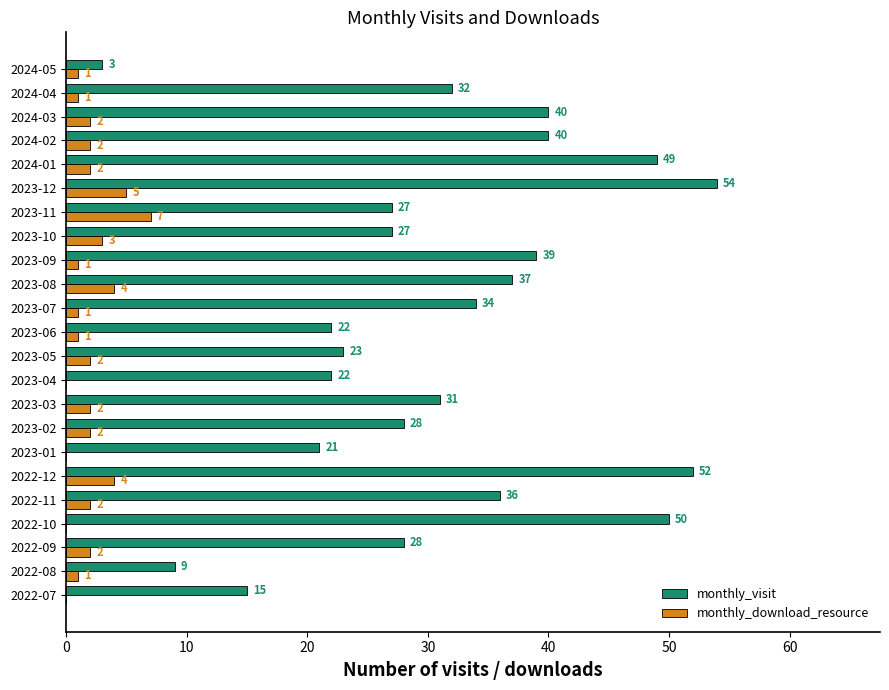

At which label does monthly_download_resource reach its peak?

2023-11